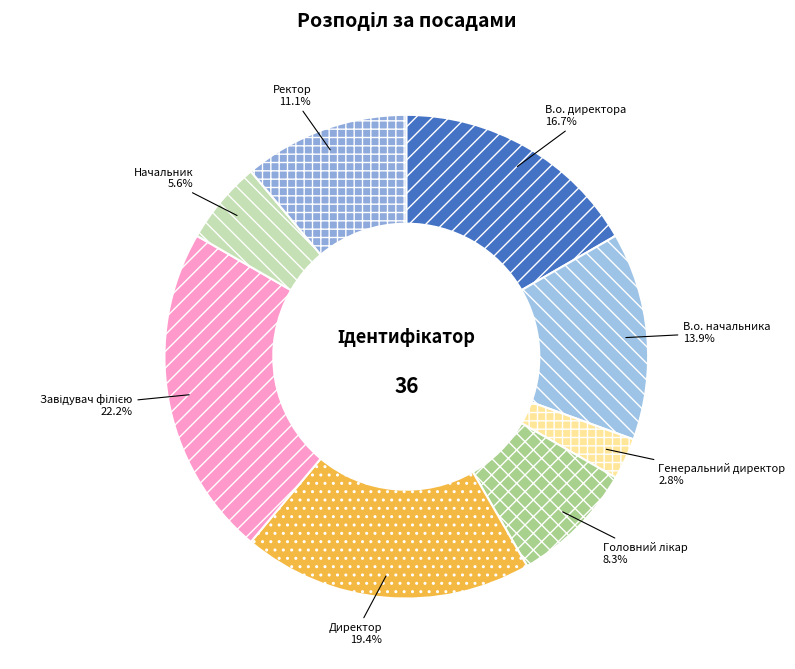

Which has a higher value, В.о. начальника or Ректор?

В.о. начальника